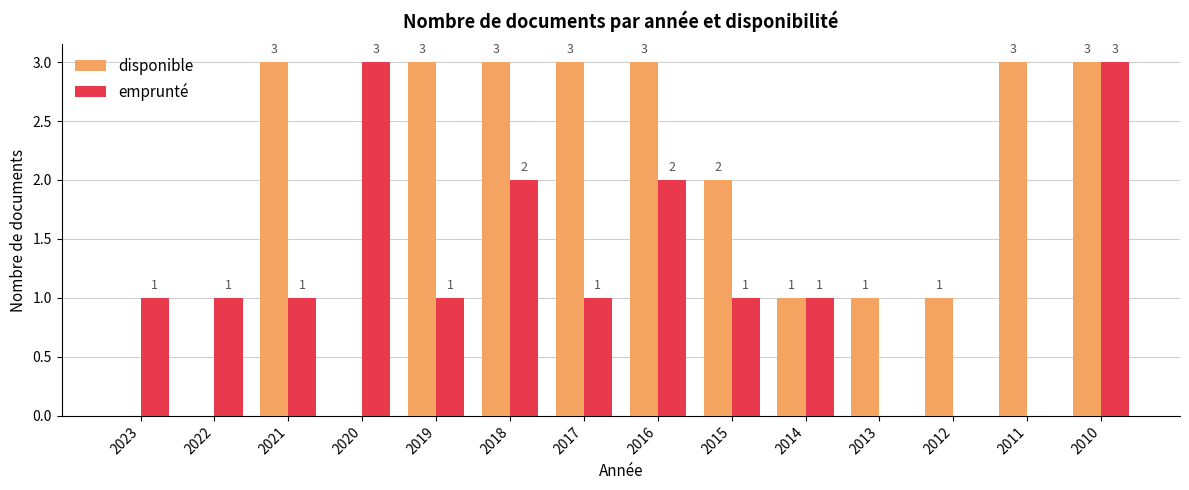

What is the greatest value displayed?

3